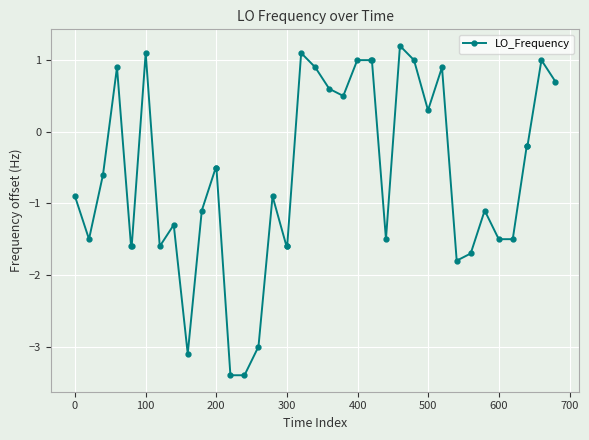

What is the greatest value displayed?

1.2